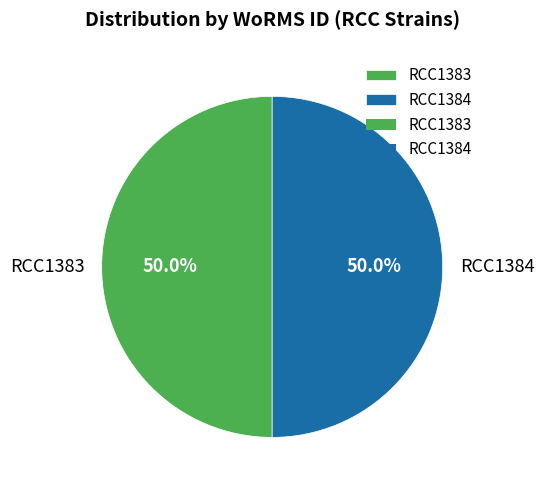

What is the ratio of the value at RCC1383 to the value at RCC1384?

1.0